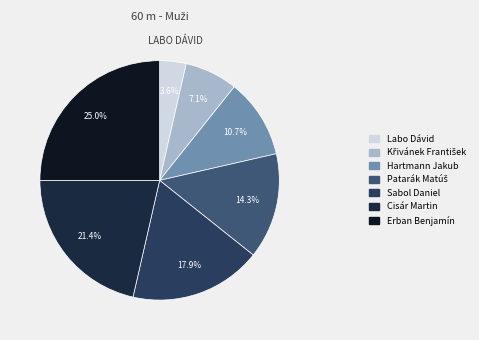

Between Cisár Martin and Erban Benjamín, which is larger?

Erban Benjamín